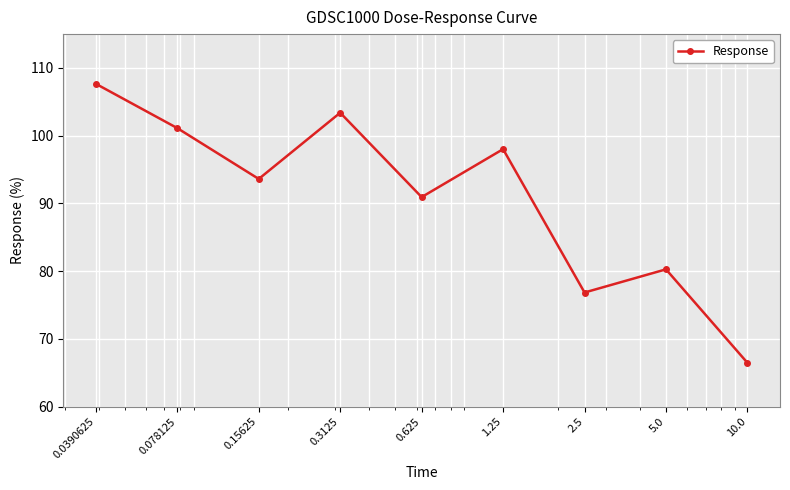

Is this an area chart (filled region under the line)?

No